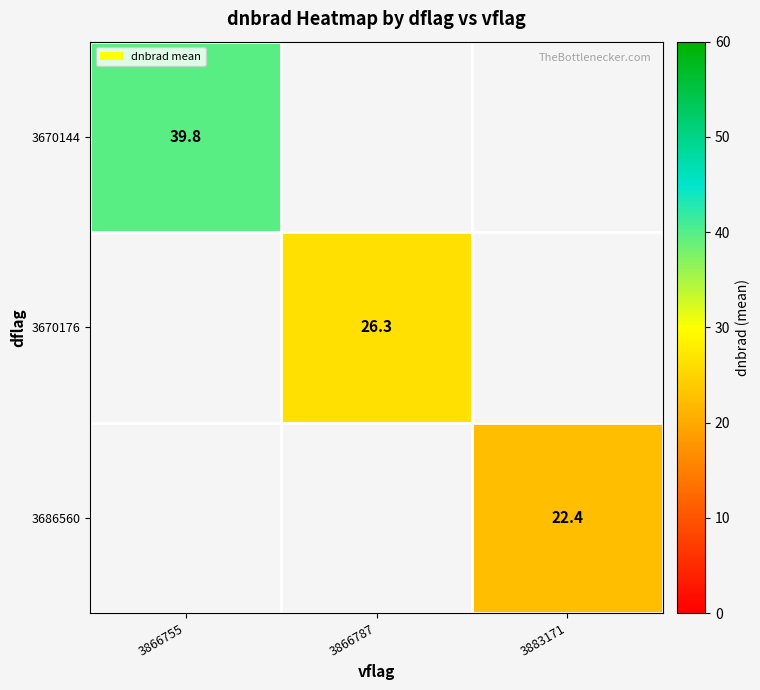

Is the value of 3670176 at 3866787 greater than the value of 3670144 at 3866787?

No